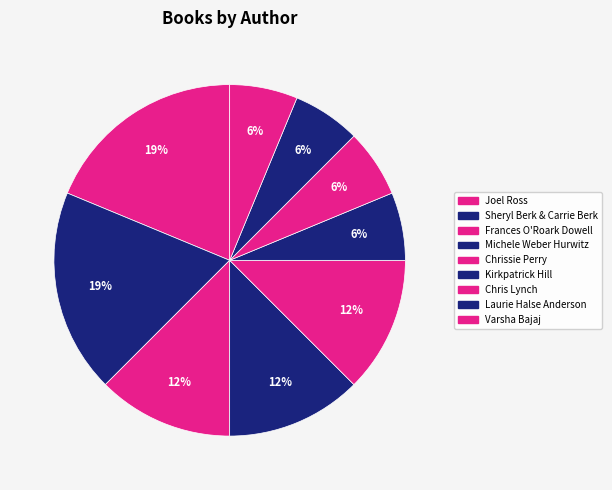

How many segments does this pie chart have?

9